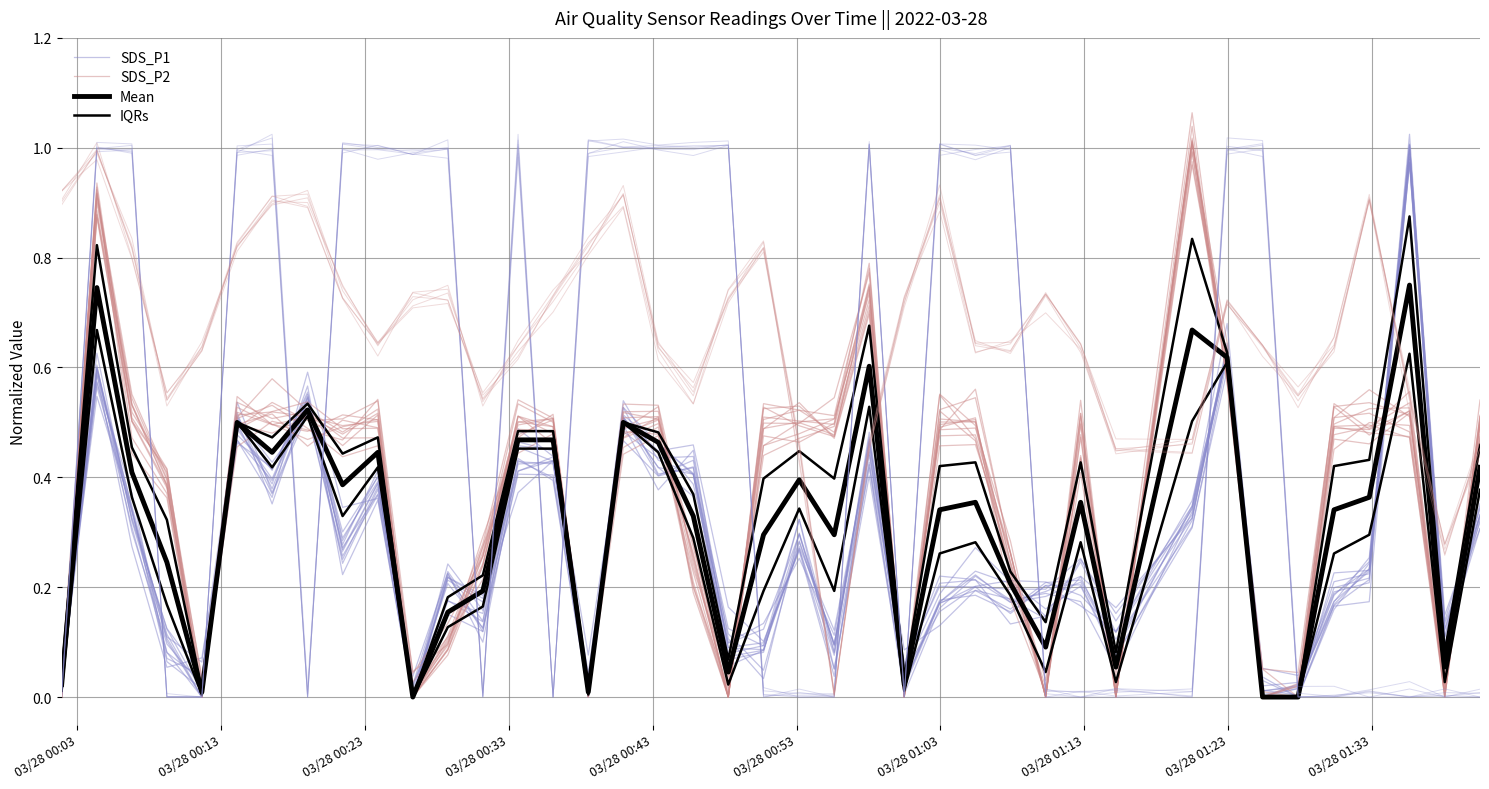

Is the value of SDS_P2 at 12 greater than the value of SDS_P1 at 19?

Yes